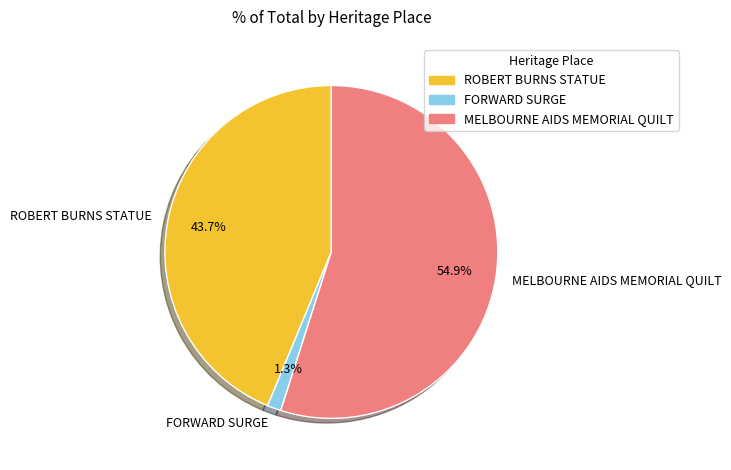

True or false: ROBERT BURNS STATUE accounts for 31% of the total.

False